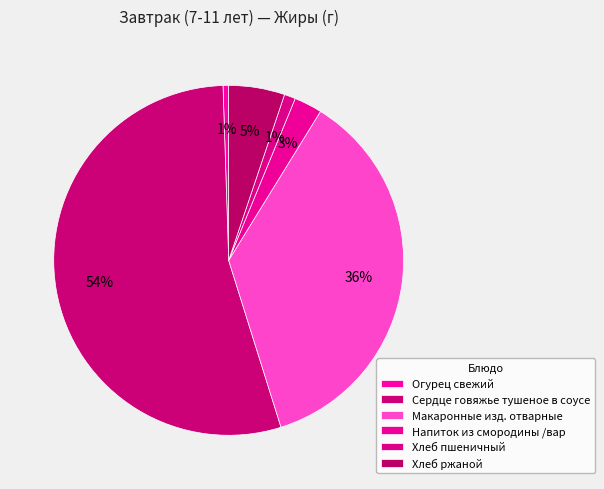

Count the number of slices in the pie.

6